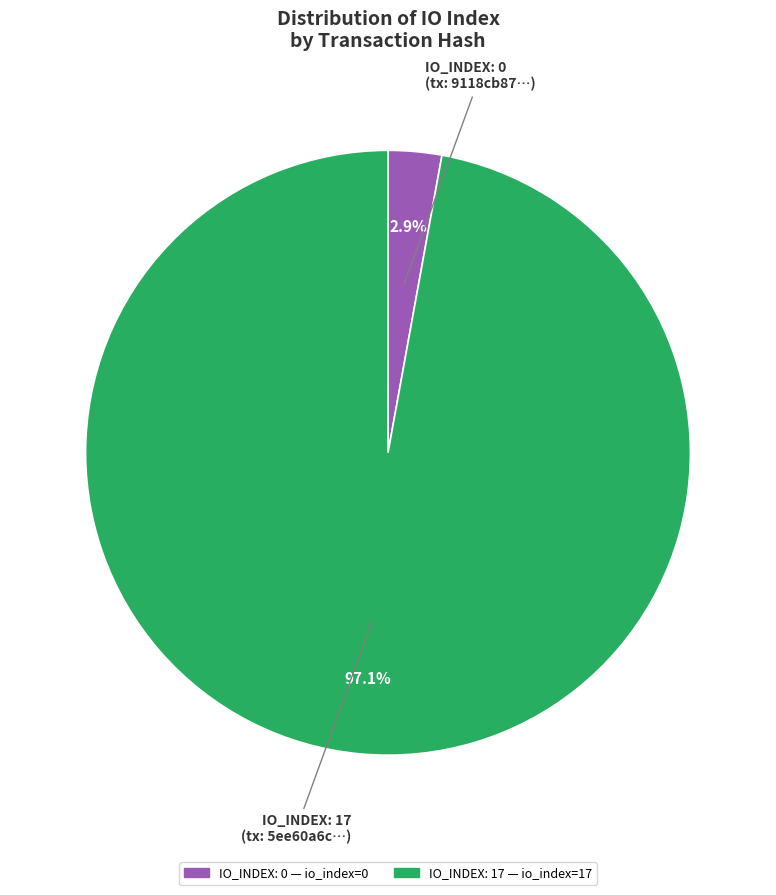

Is there a majority slice in this chart?

Yes